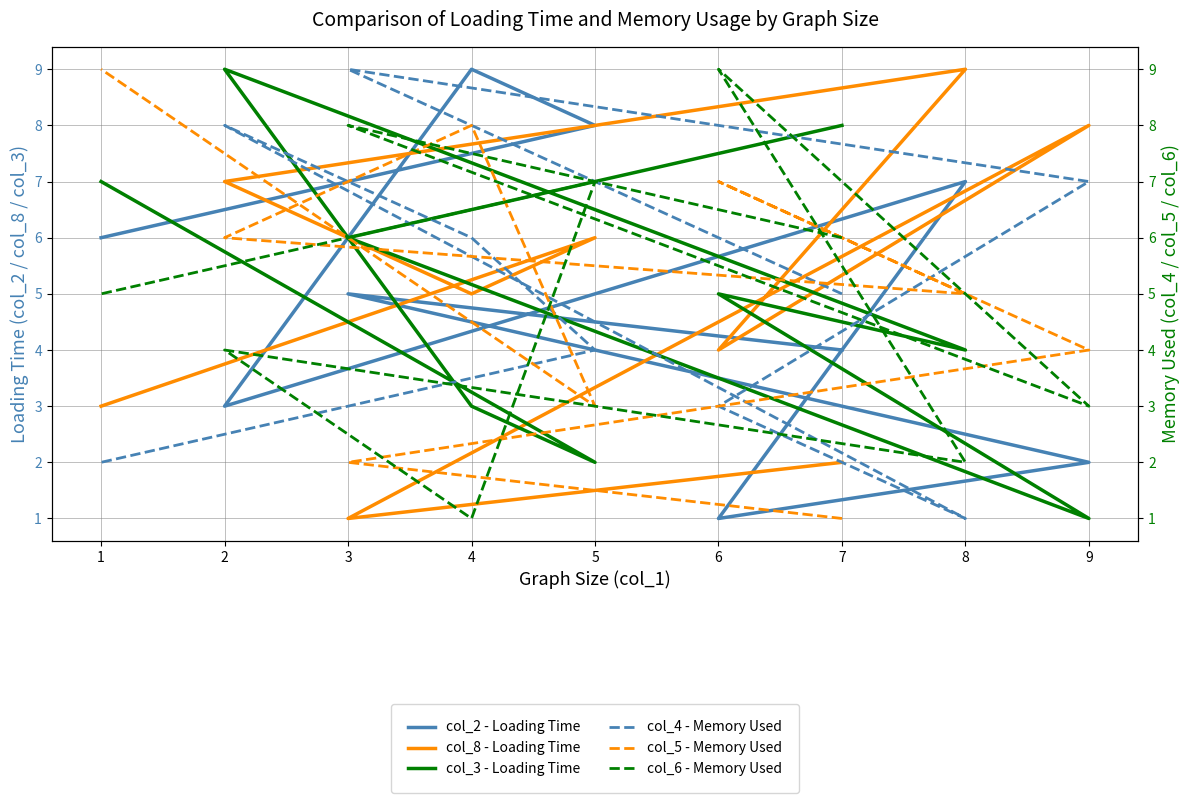

How many times do col_5 - Memory Used and col_3 - Loading Time cross each other?

3